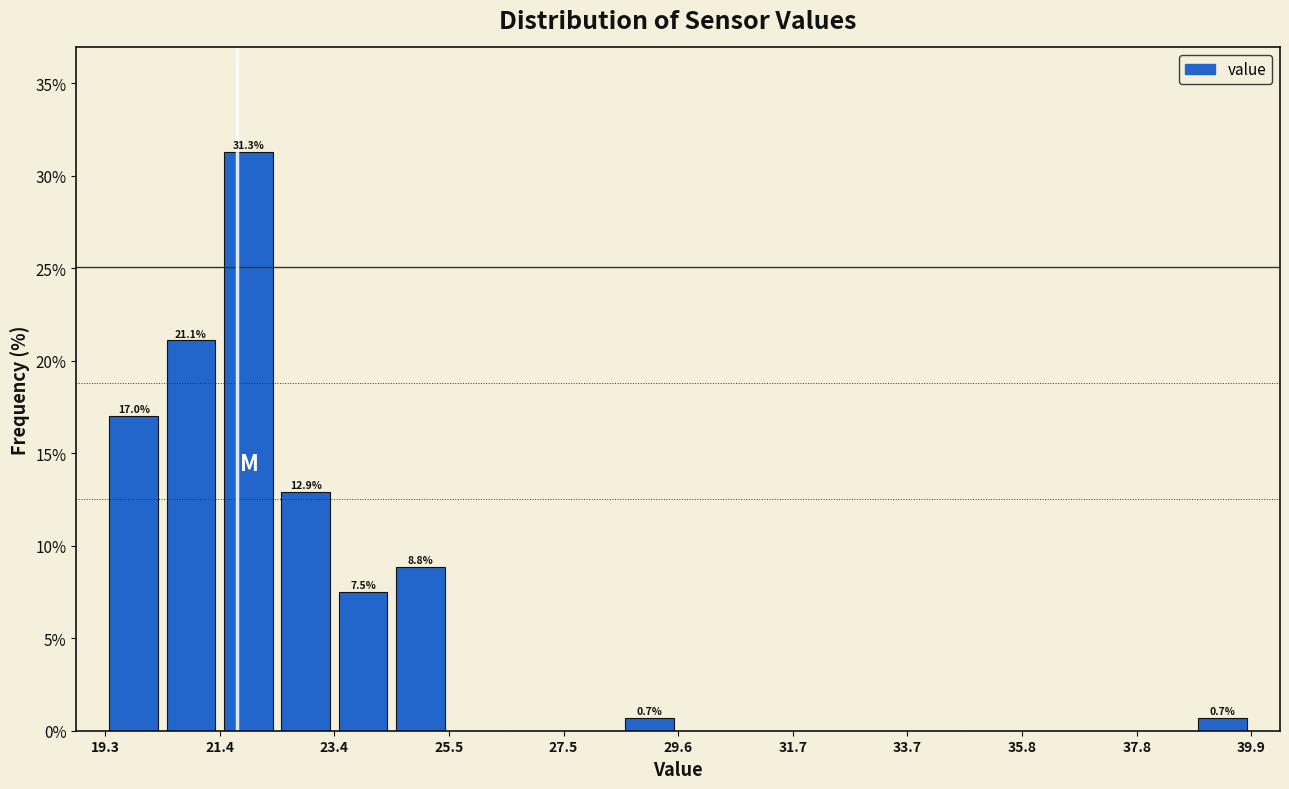

Around what value on the x-axis is the tallest bar? Give the approximate position of its centre, as read against the axis.

22.0